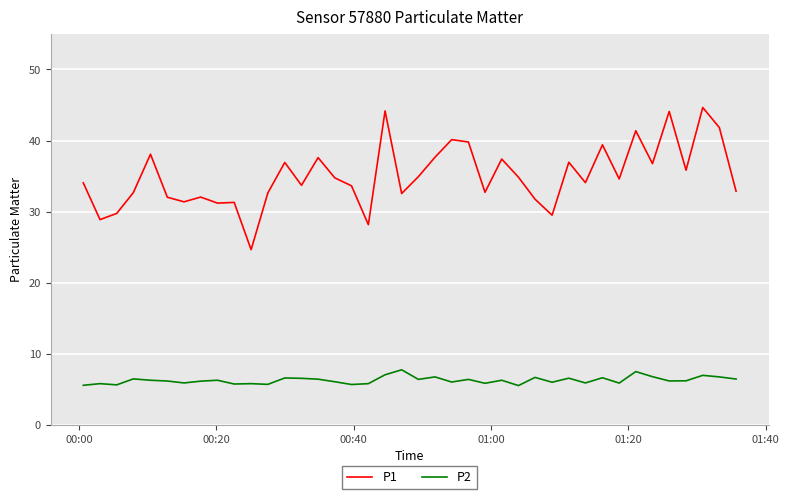

Which series has the largest total across all categories?

P1